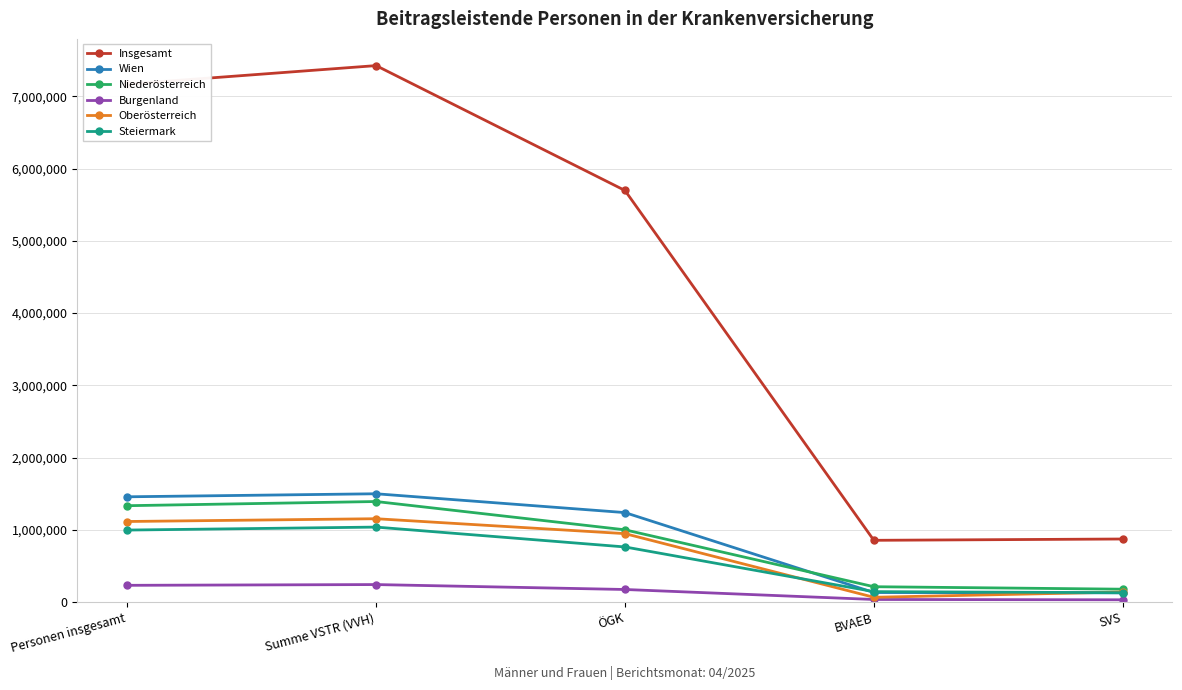

Between Personen insgesamt and SVS, which series saw the biggest shift?

Insgesamt